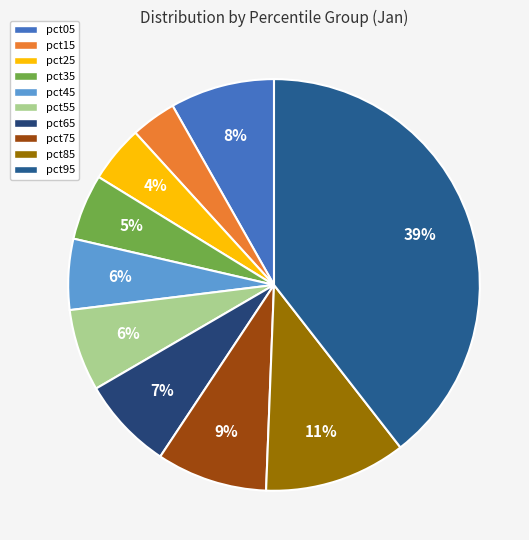

How much of the chart is everything except pct35?

94.8%